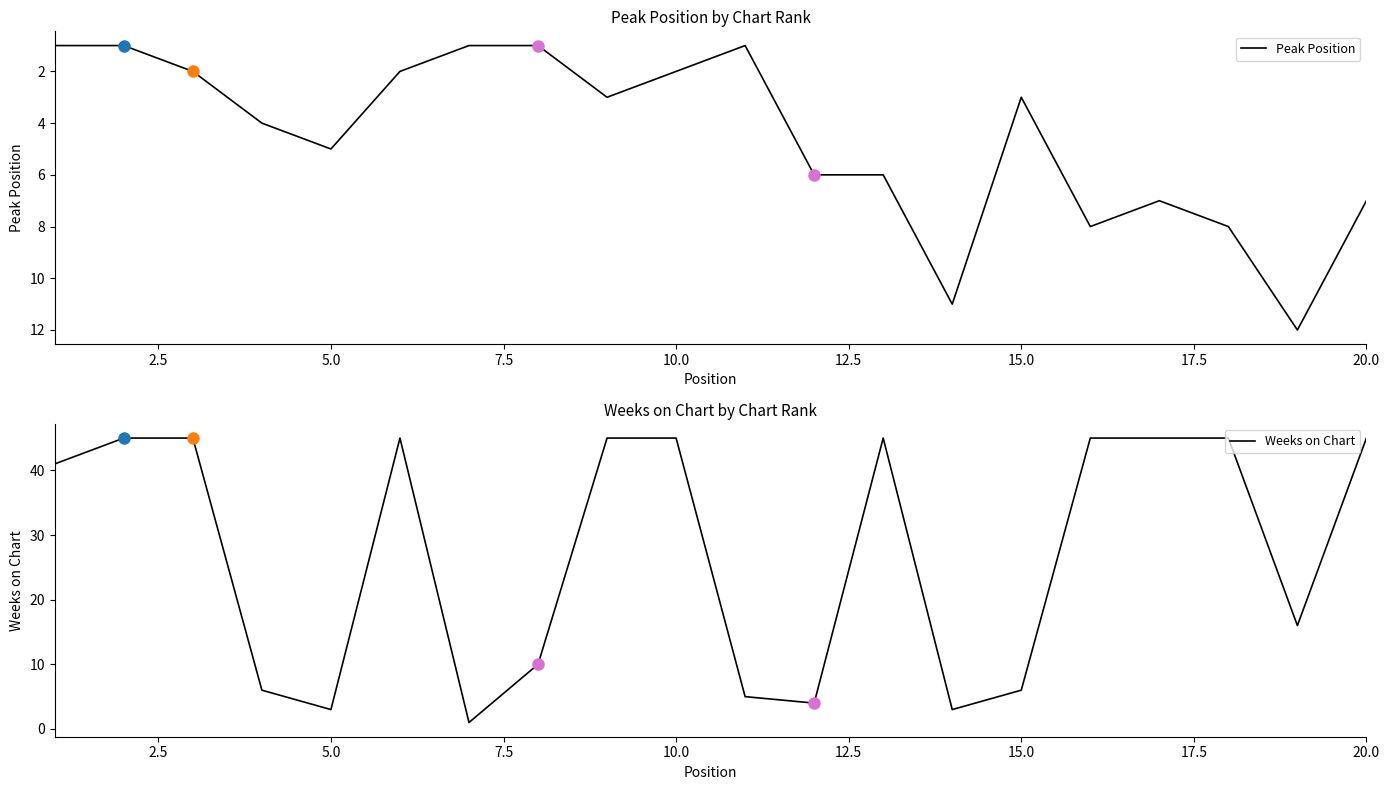

Reading left to right, transcribe all the data shown in this chart.

Peak Position: 1	1	2	4	5	2	1	1	3	2	1	6	6	11	3	8	7	8	12	7
Weeks on Chart: 41	45	45	6	3	45	1	10	45	45	5	4	45	3	6	45	45	45	16	45